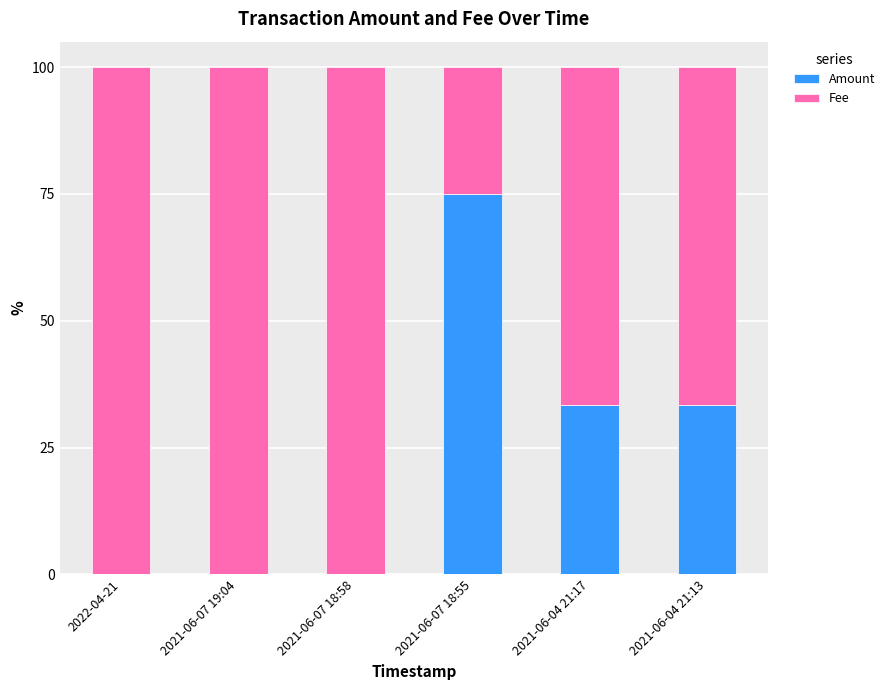

What is the maximum value for Amount?

75.0